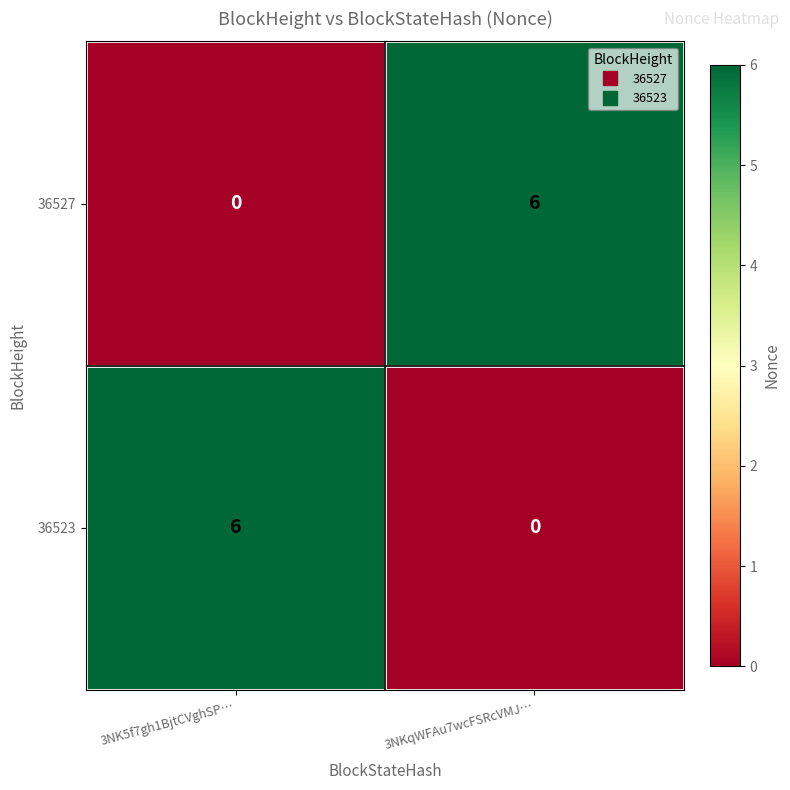

What is the maximum value for 36523?

6